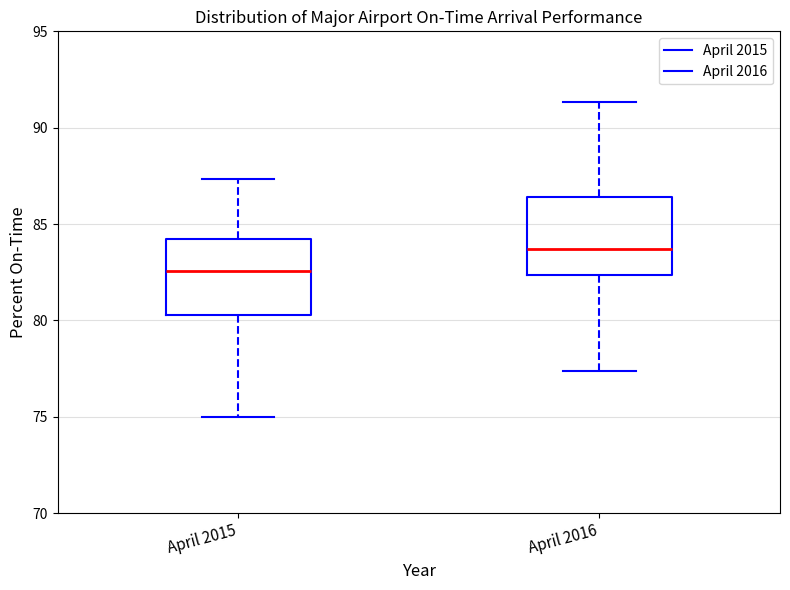

Reading left to right, transcribe this box plot: for each box, give where its median line is, the range the box spans, and where its two whiskers end, as read against the y-axis. The values are not printed on the chart, so give them approximately, as read against the axis.

April 2015: median 82.5, box 80.5 to 84.0, whiskers 75.0 to 87.5
April 2016: median 83.5, box 82.5 to 86.5, whiskers 77.5 to 91.5